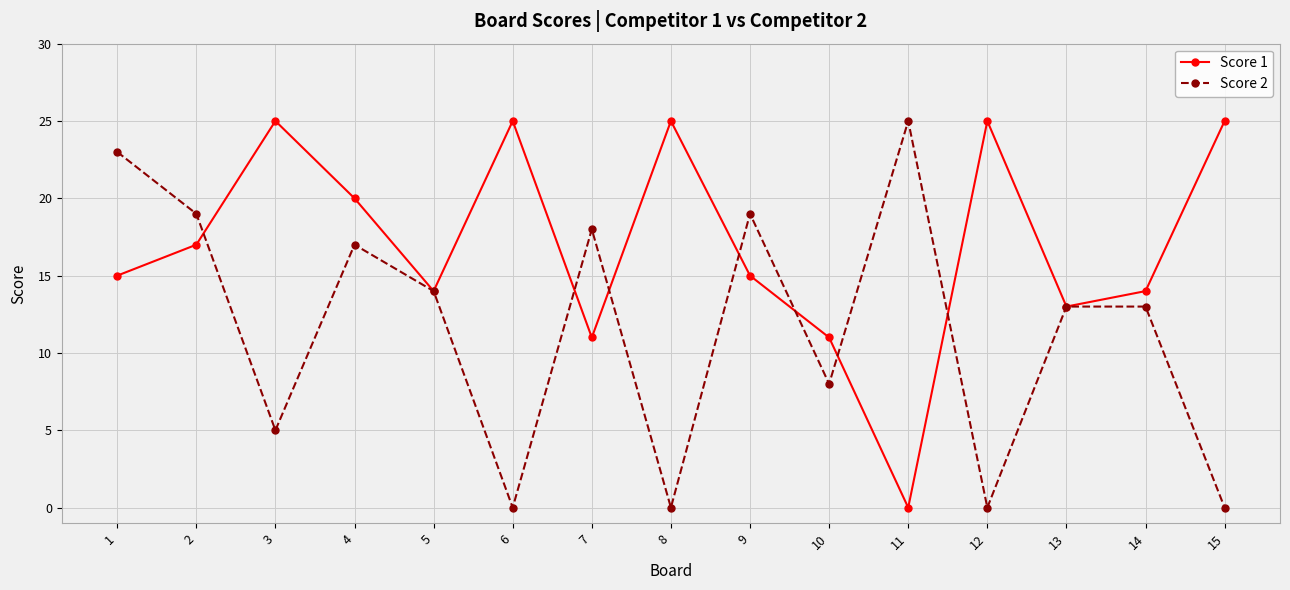

List the series in order of their overall mean, highest first.

Score 1, Score 2